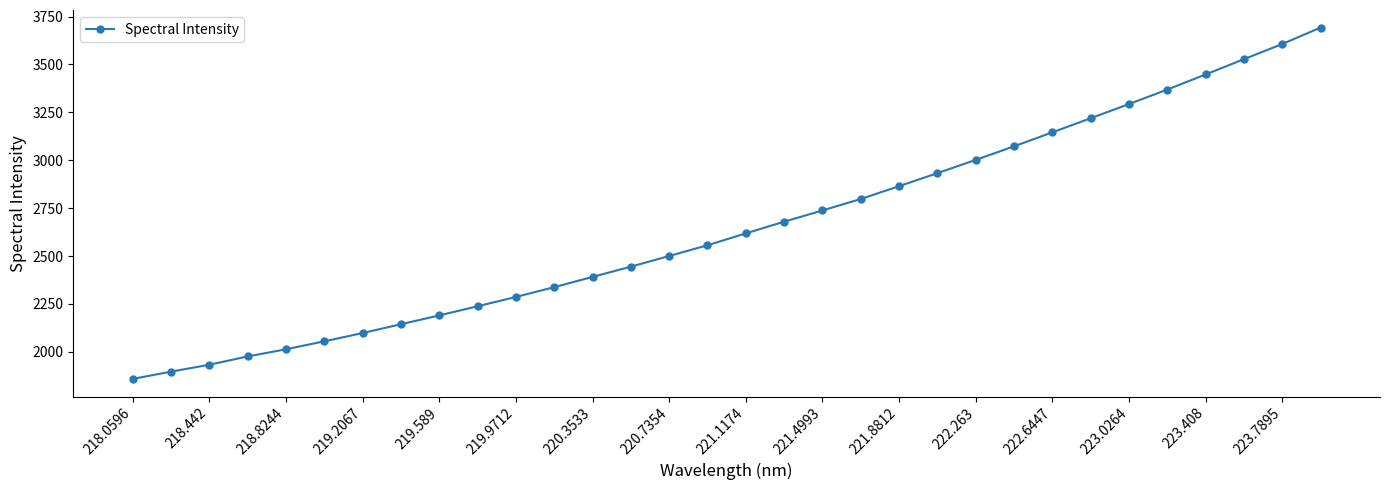

What is the value of the 22nd point from the left?

2932.9